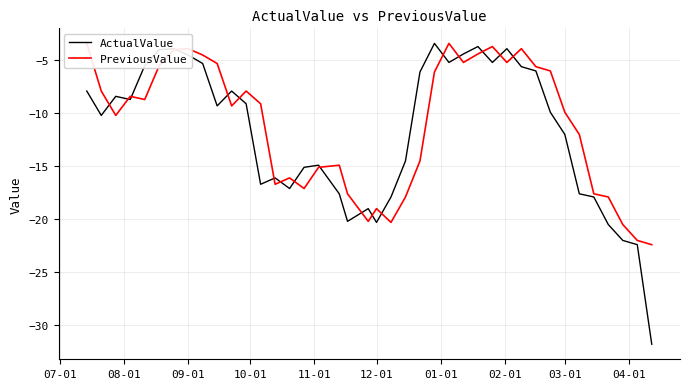

What is the highest value of the ActualValue series?

-3.4